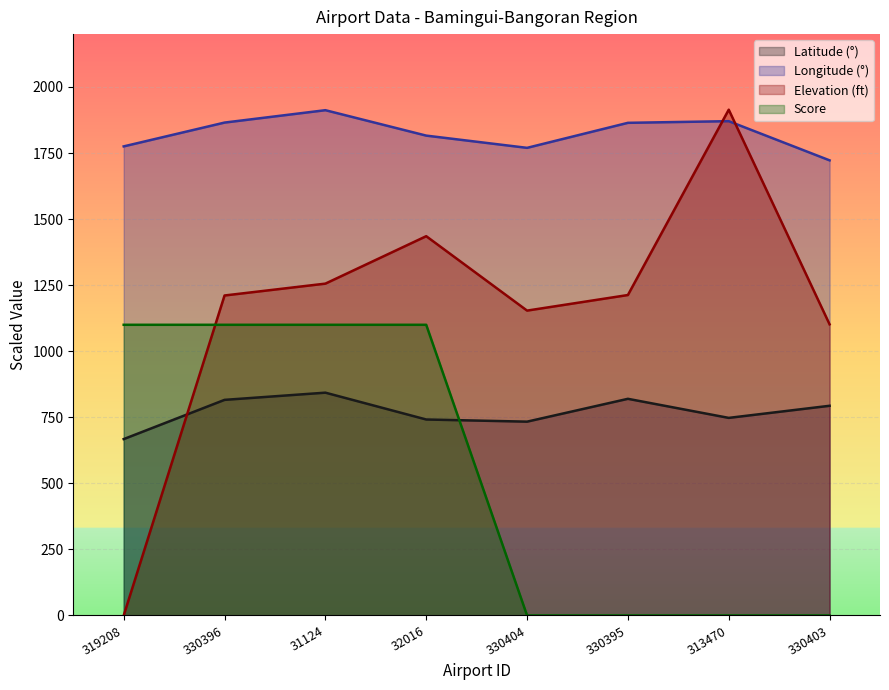

Is it true that elevation_ft equals -743.4 at 319208?

False